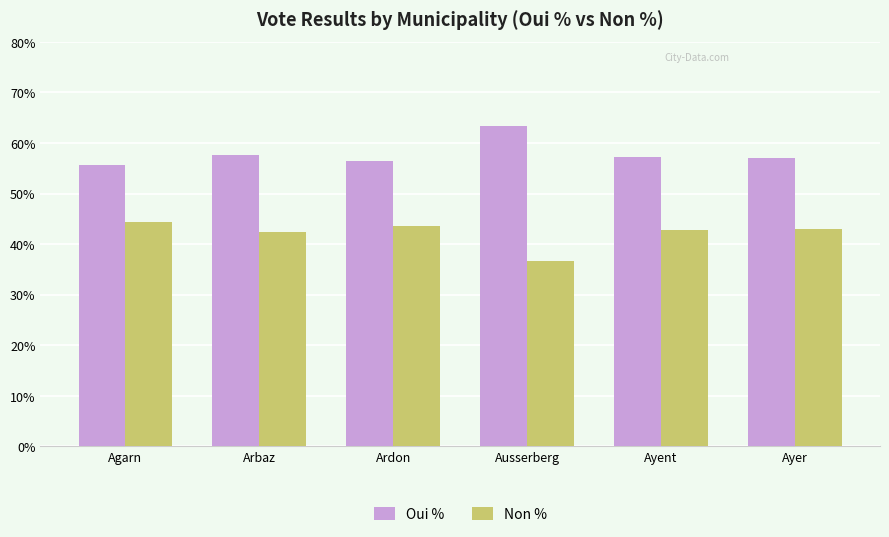

Which series has the largest total across all categories?

Oui %